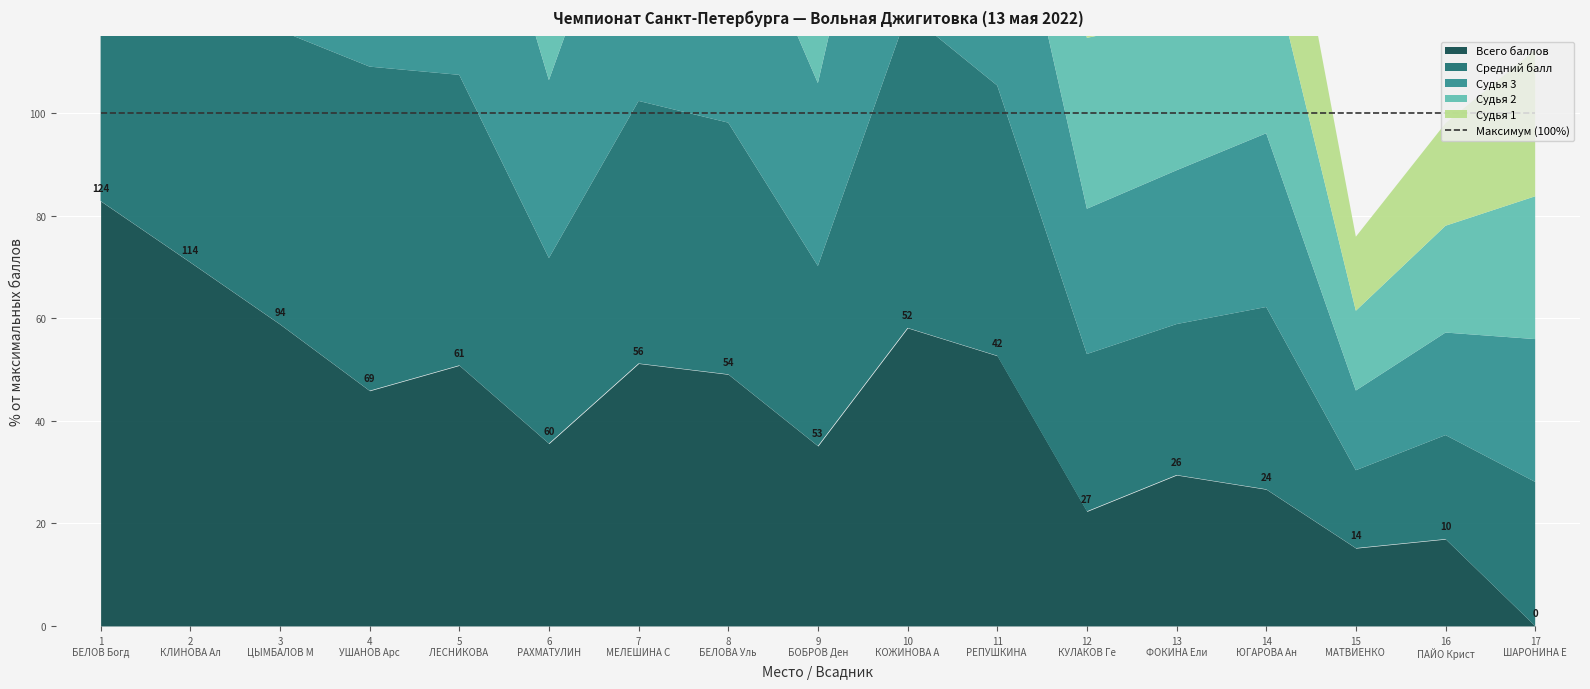

Reading left to right, list all the values displayed in this chart.

Судья 1: 1=123.5	2=119.5	3=90.0	4=90.0	5=65.0	6=60.0	7=55.5	8=54.0	9=51.5	10=55.0	11=41.0	12=36.5	13=26.0	14=32.0	15=13.0	16=12.0	17=20.0
Судья 2: 1=124.0	2=118.0	3=92.5	4=99.5	5=70.0	6=65.5	7=55.5	8=55.0	9=53.0	10=55.0	11=42.5	12=40.0	13=26.5	14=33.5	15=14.0	16=12.5	17=19.5
Судья 3: 1=124.0	2=121.0	3=92.5	4=95.0	5=69.0	6=59.0	7=58.0	8=53.0	9=53.5	10=56.0	11=43.0	12=34.0	13=27.0	14=30.5	15=14.0	16=12.0	17=19.5
Средний балл: 1=123.8	2=119.5	3=91.7	4=94.8	5=68.0	6=61.5	7=56.3	8=54.0	9=52.7	10=55.3	11=42.2	12=36.8	13=26.5	14=32.0	15=13.7	16=12.2	17=19.7
Всего баллов: 1=124.3	2=113.5	3=94.2	4=68.8	5=61.0	6=60.5	7=56.3	8=54.0	9=52.7	10=52.3	11=42.2	12=26.8	13=26.5	14=24.0	15=13.7	16=10.2	17=0.0
Максимум: 1=150.0	2=160.0	3=160.0	4=150.0	5=120.0	6=170.0	7=110.0	8=110.0	9=150.0	10=90.0	11=80.0	12=120.0	13=90.0	14=90.0	15=90.0	16=60.0	17=70.0